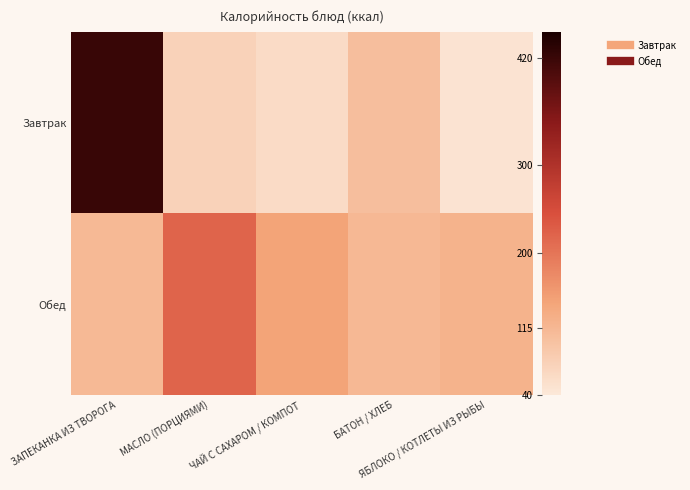

List the series in order of their overall mean, lowest first.

Завтрак, Обед